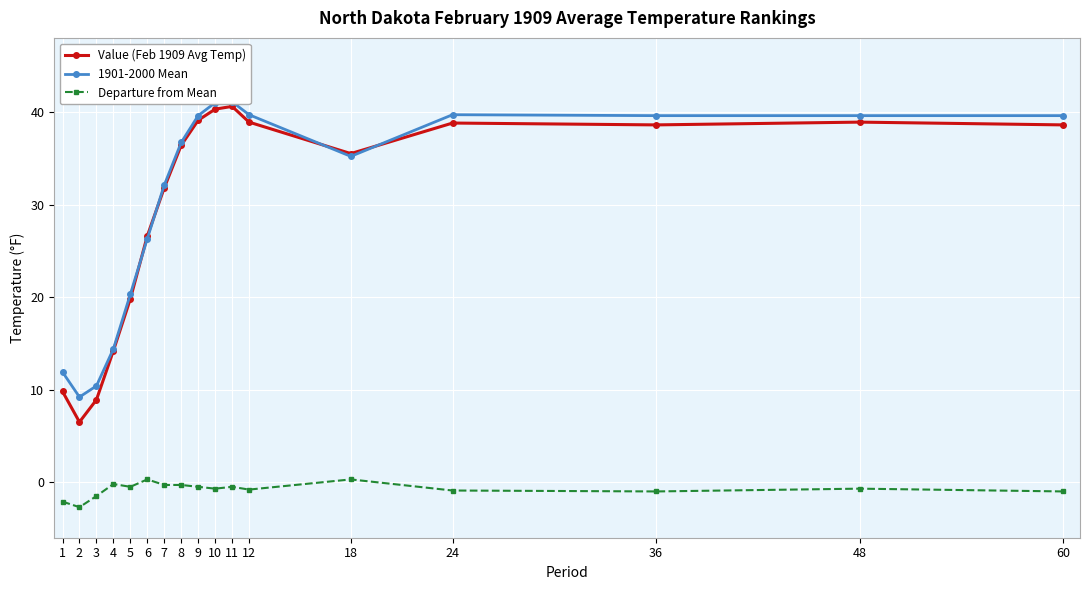

Between 36 and 6, which is larger?

36